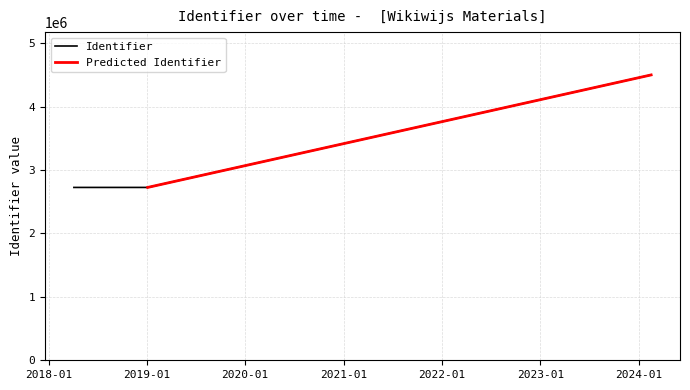

The value at 2024-02-16 is 7499257. True or false?

False